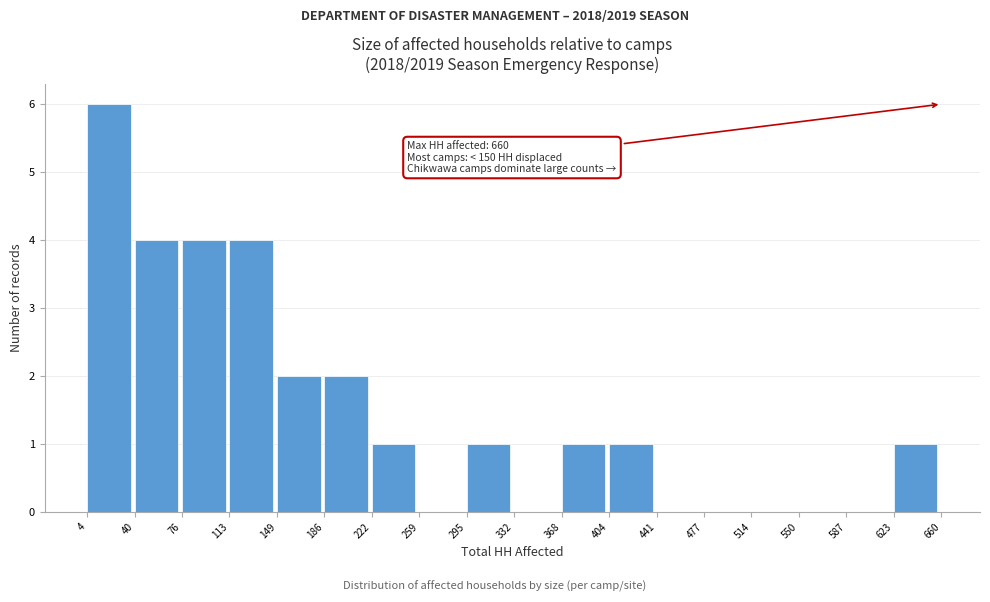

Which range on the x-axis has the tallest bar?

4 to 40